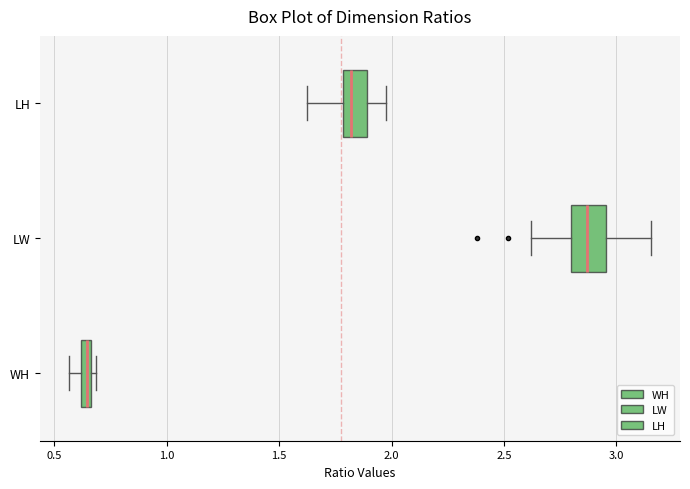

Where is the right edge of the box for WH on the x-axis? The values are not printed on the chart, so give them approximately, as read against the axis.

0.65